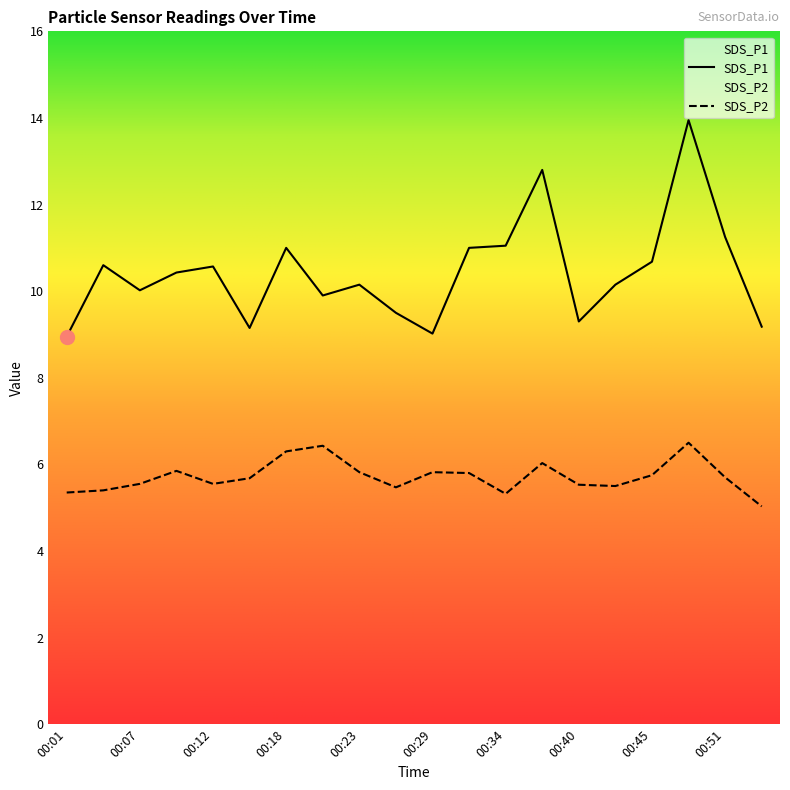

At which label does SDS_P1 first exceed 10?

00:04